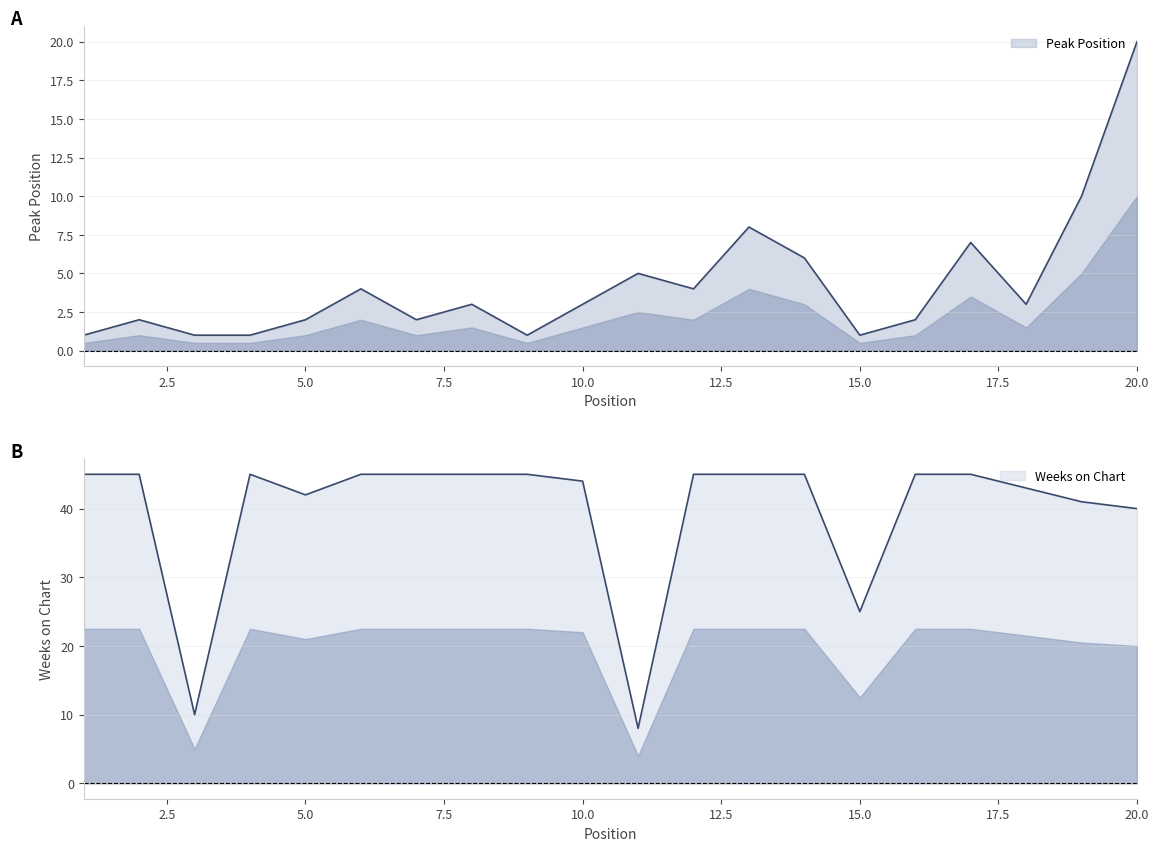

At which label does Weeks on Chart reach its minimum?

11